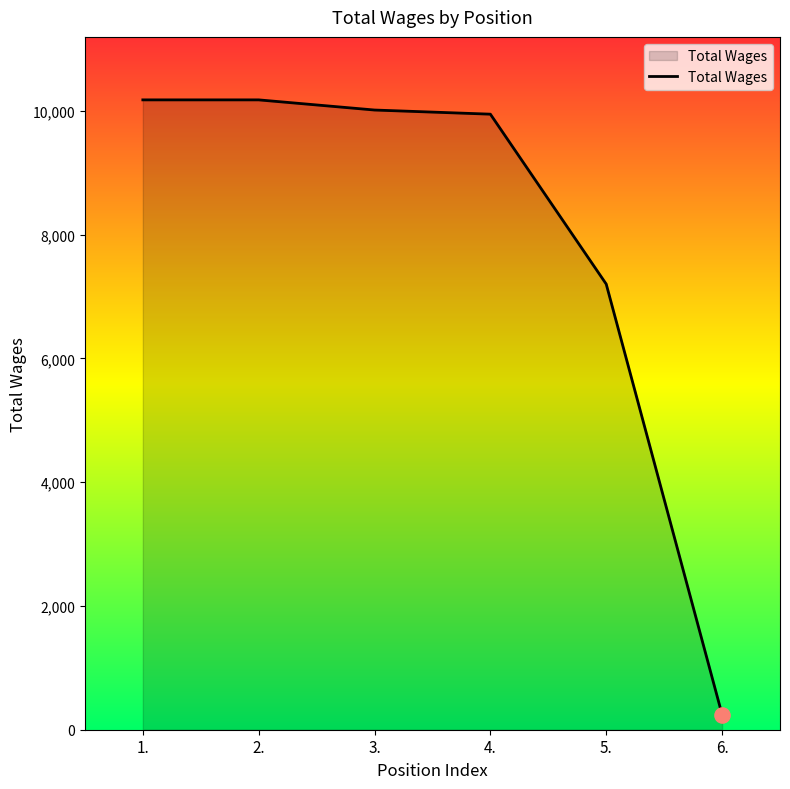

Approximately how many times larger is the value at 1. compared to 3.?

1.0